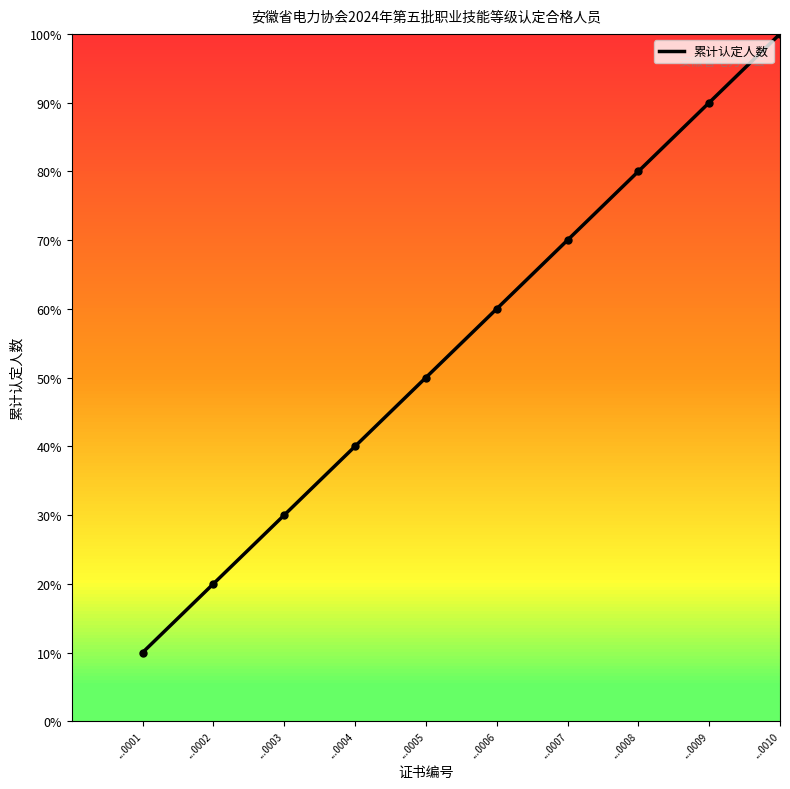

How many values are between 30 and 80?

6